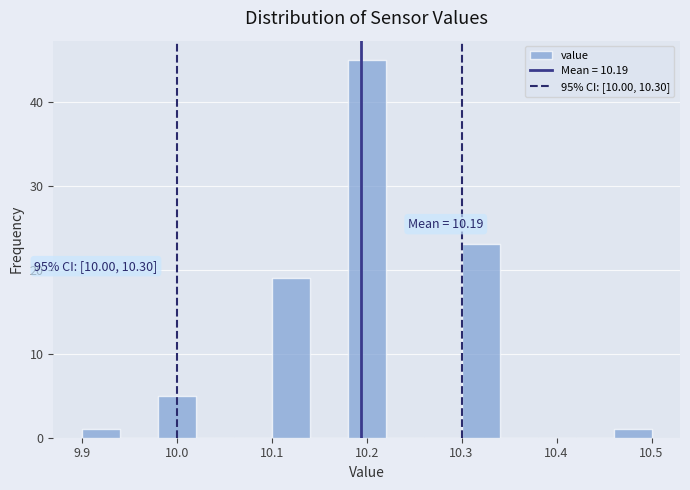

Which range on the x-axis has the tallest bar?

10.18 to 10.22